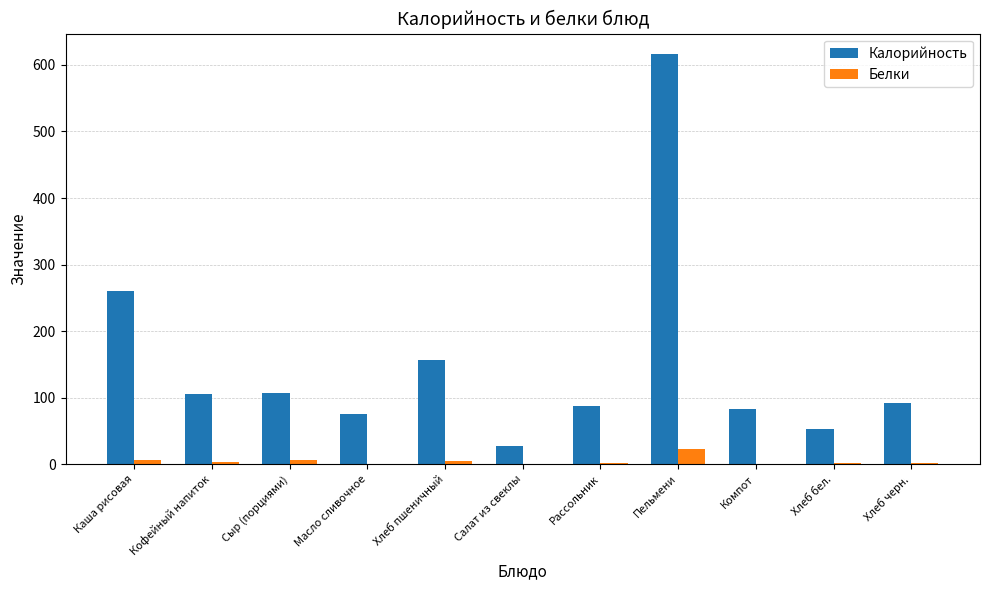

Which series changed the most between Салат из свеклы and Компот?

Калорийность